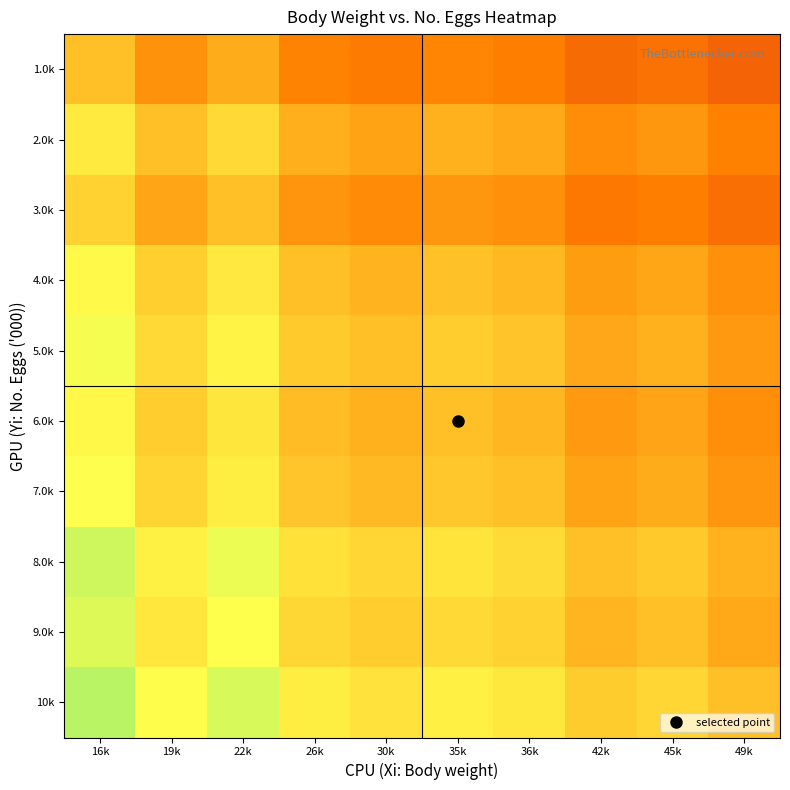

Which category has the lowest value across all series?

49k